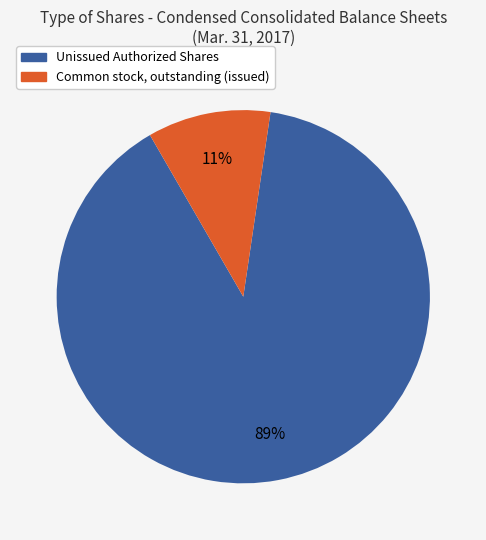

Does any single category account for the majority?

Yes